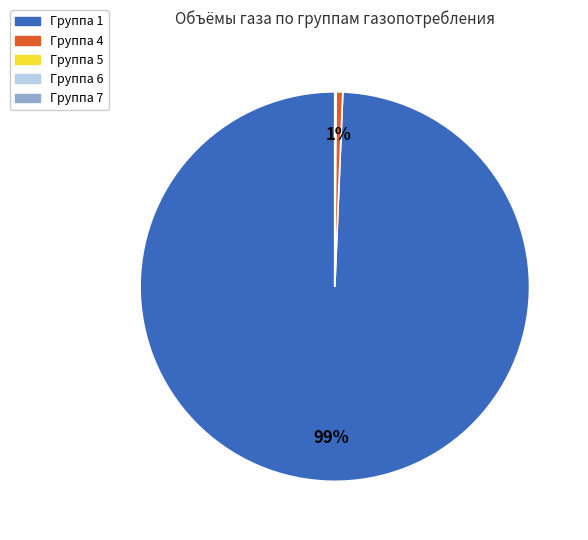

Is there a majority slice in this chart?

Yes